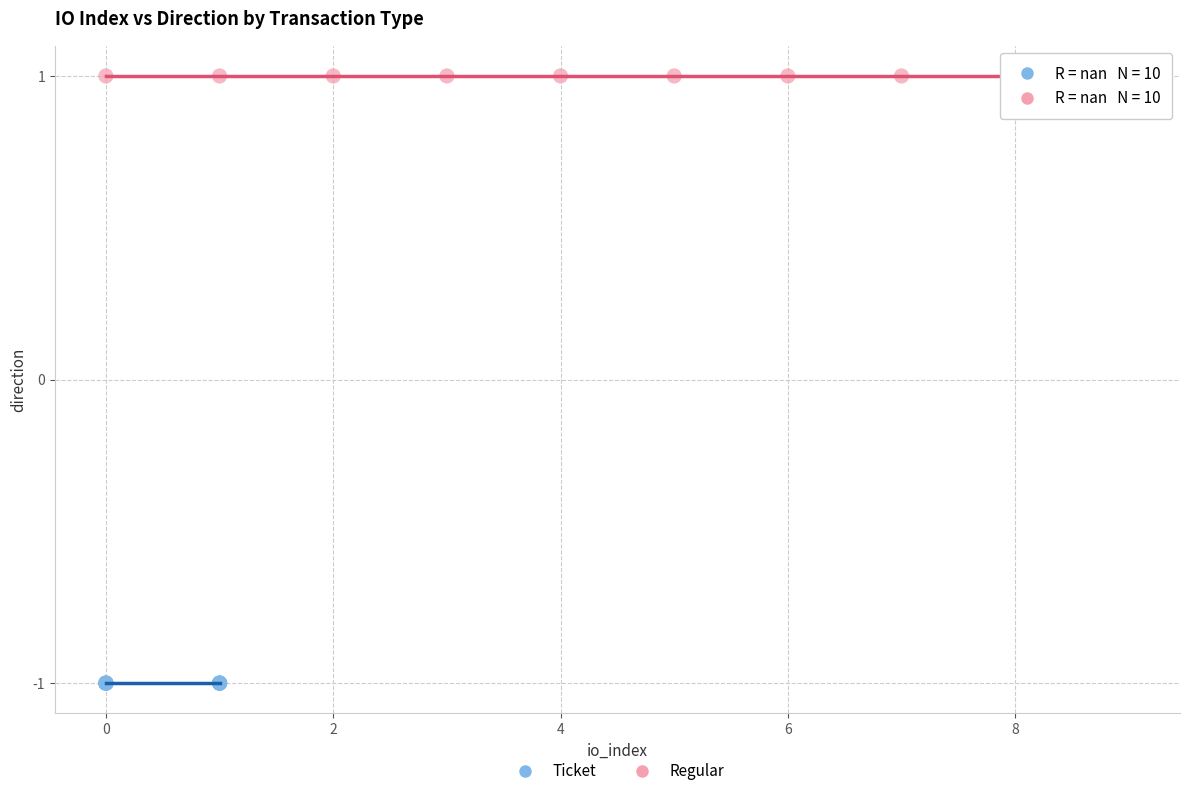

Which series contains the highest Y value?

Regular